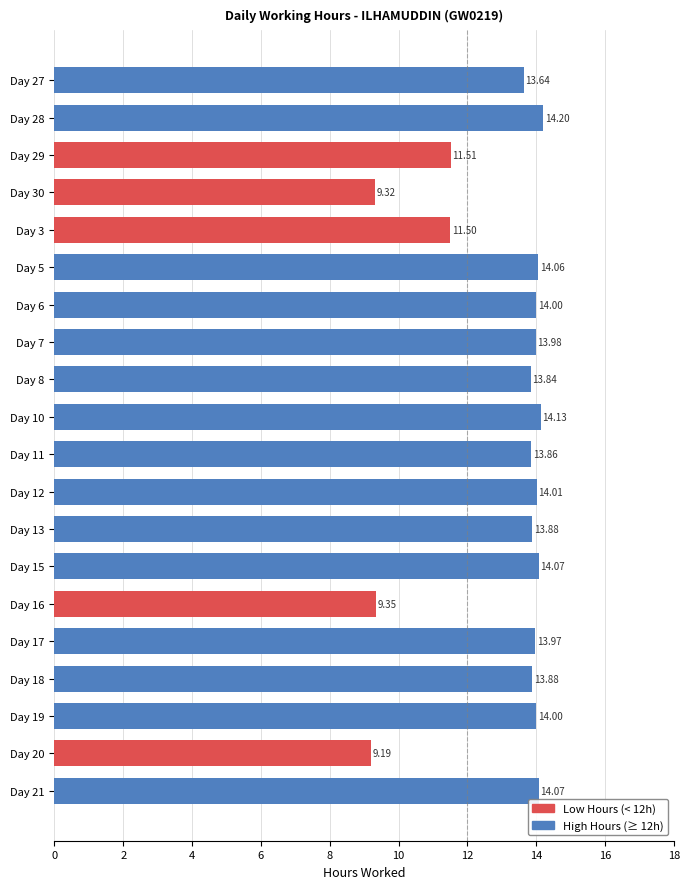

Does the chart contain stacked bars?

No